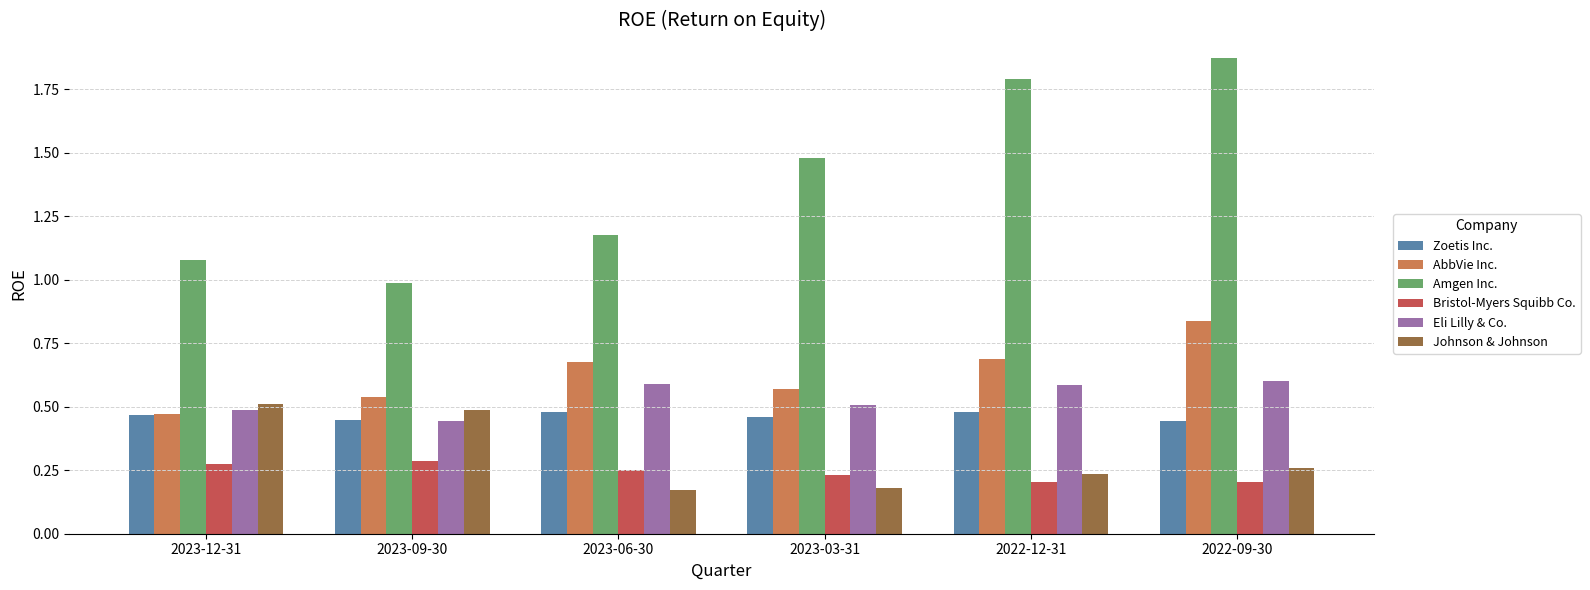

True or false: Amgen Inc. has a value of 1.8 at 2022-12-31.

True